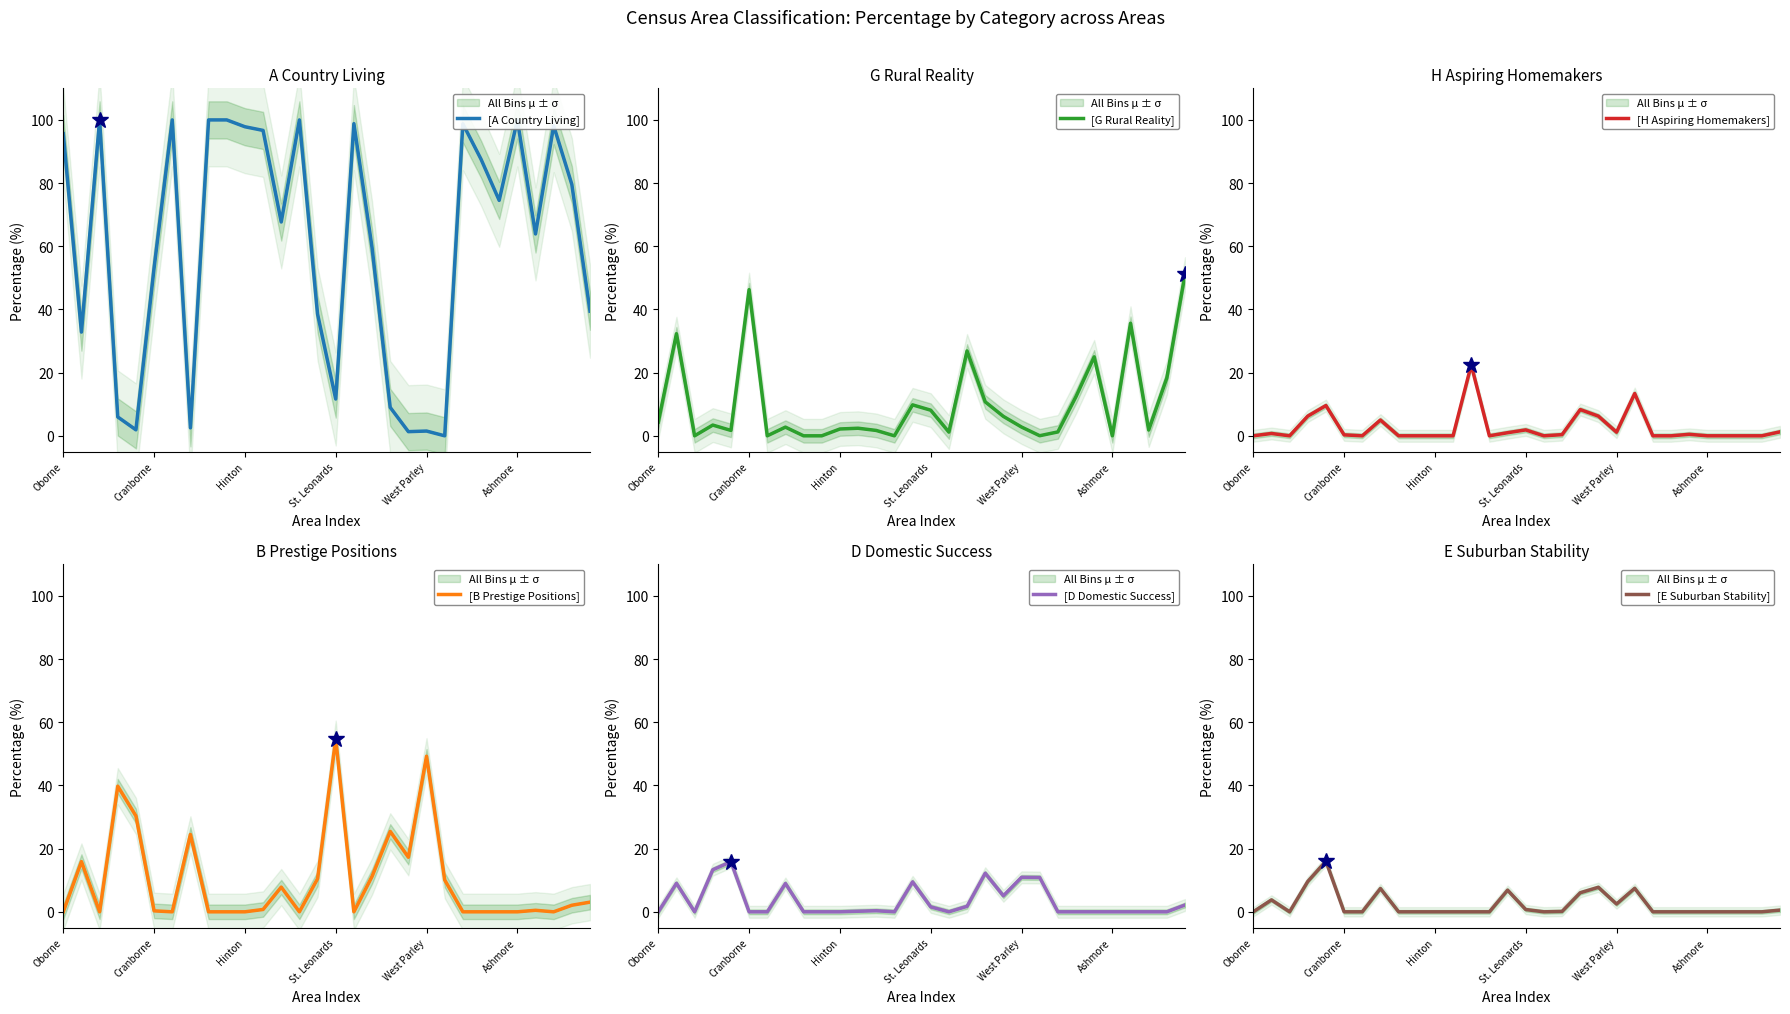

How many interior local valleys does the [A Country Living] series have?

9